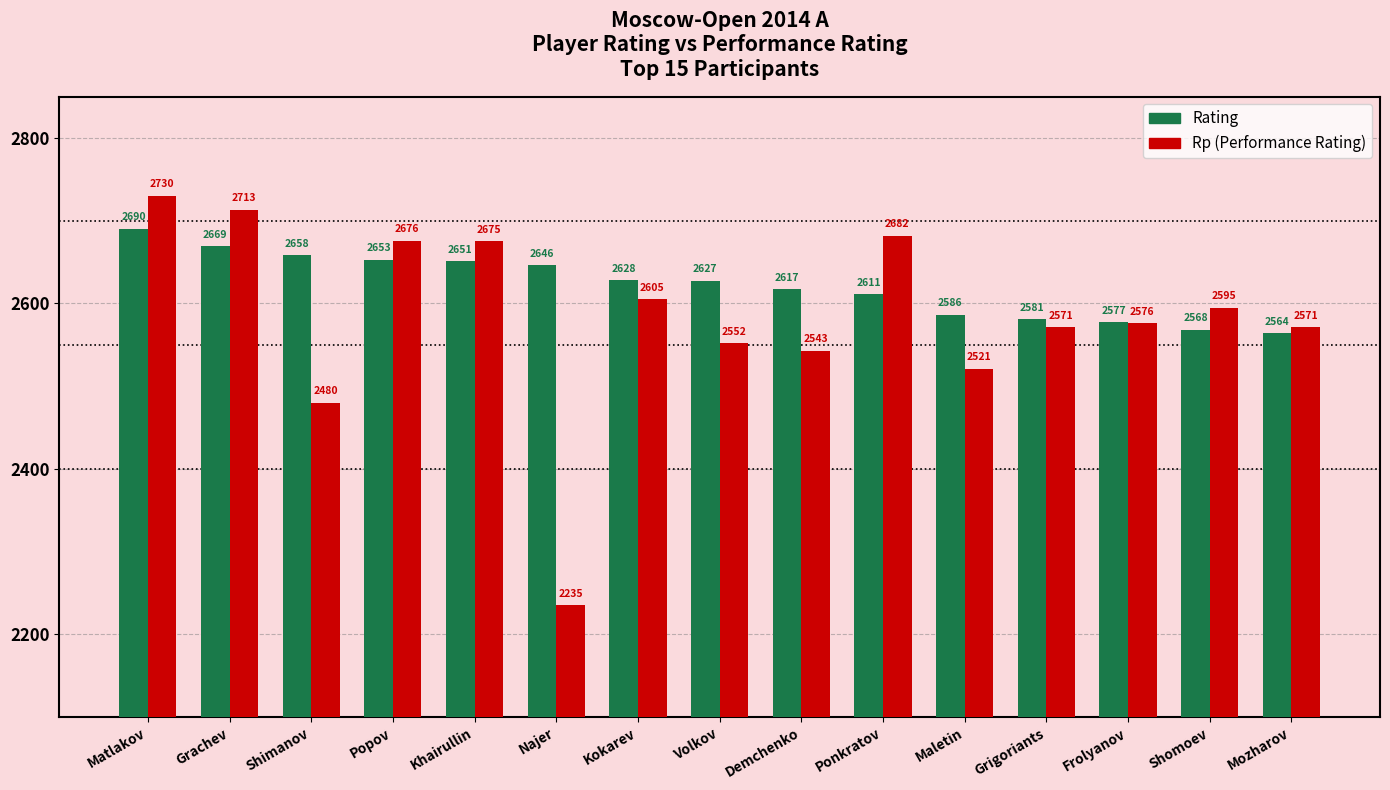

What is the label of the 3rd bar from the left?

Shimanov